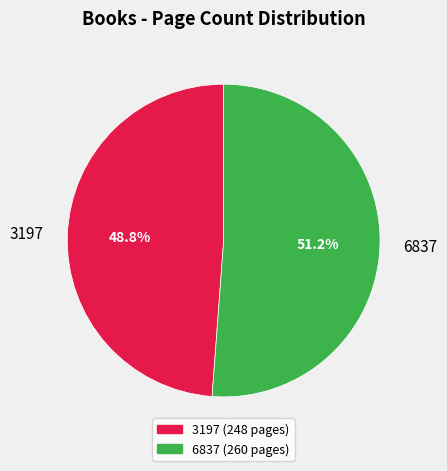

How many slices are in this pie chart?

2